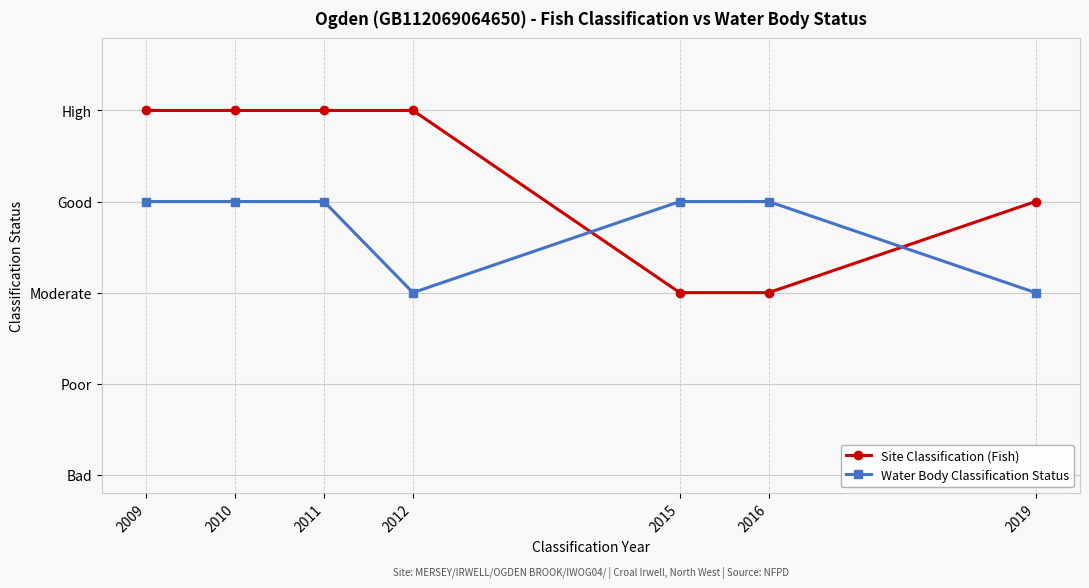

Which has a higher value, 2012 or 2011?

2012